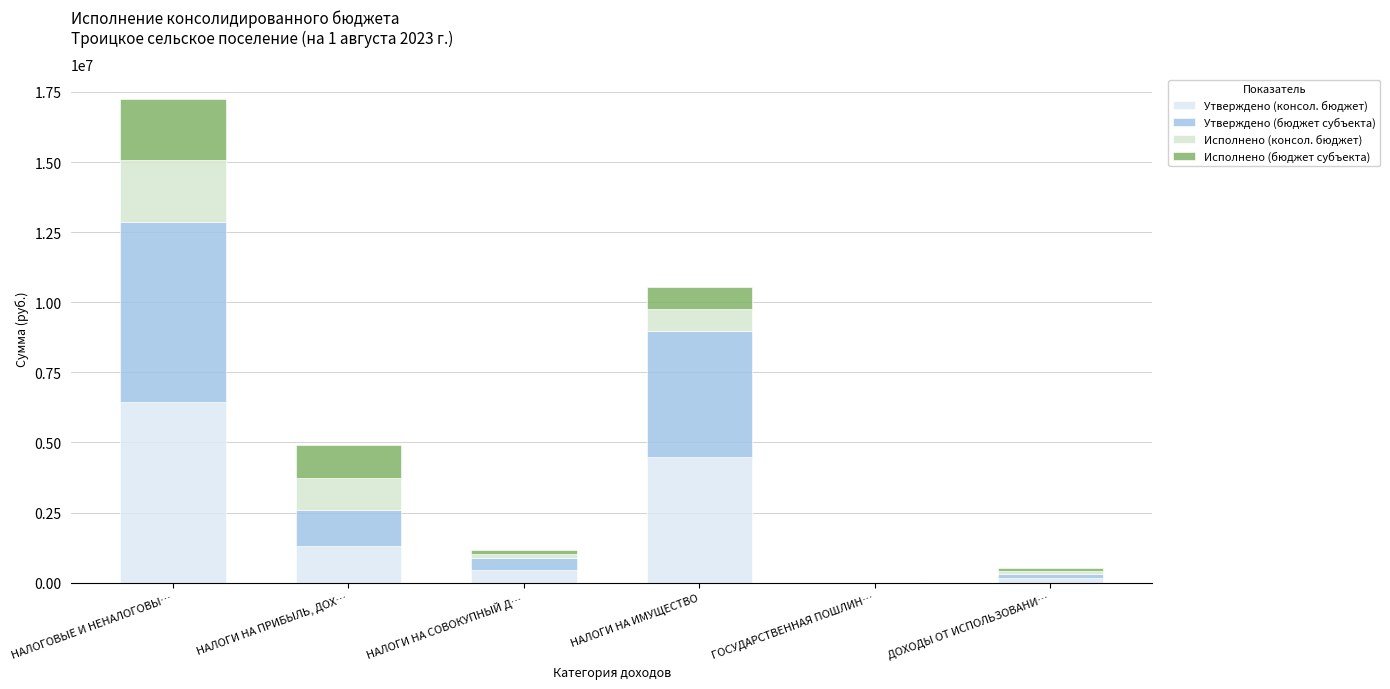

Read the Утверждено (консол. бюджет) value at НАЛОГИ НА ИМУЩЕСТВО.

4485300.0